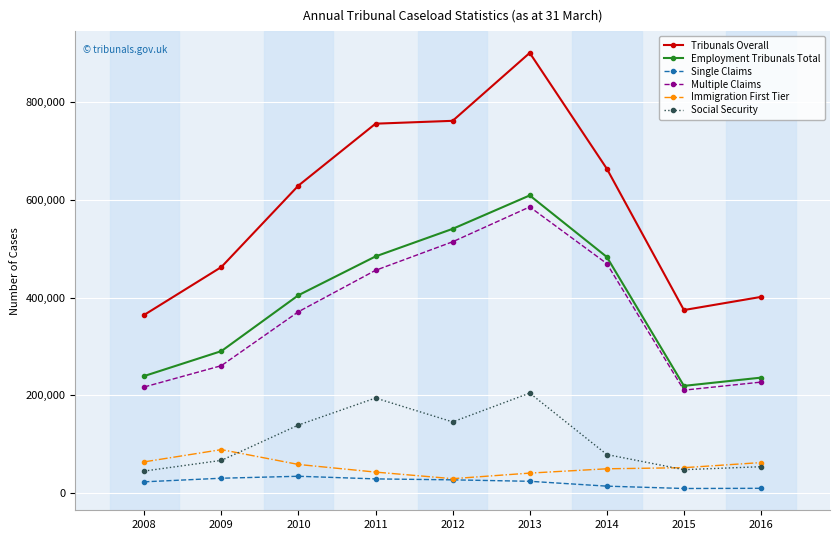

Which series has the largest total across all categories?

Tribunals Overall